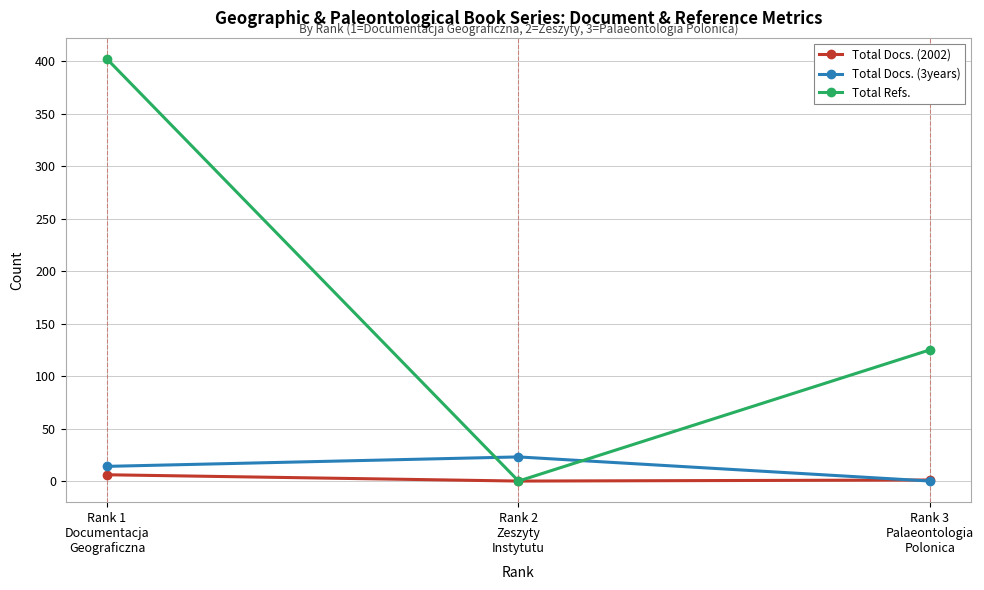

What are all the series names shown in the legend?

Total Docs. (2002), Total Docs. (3years), Total Refs.